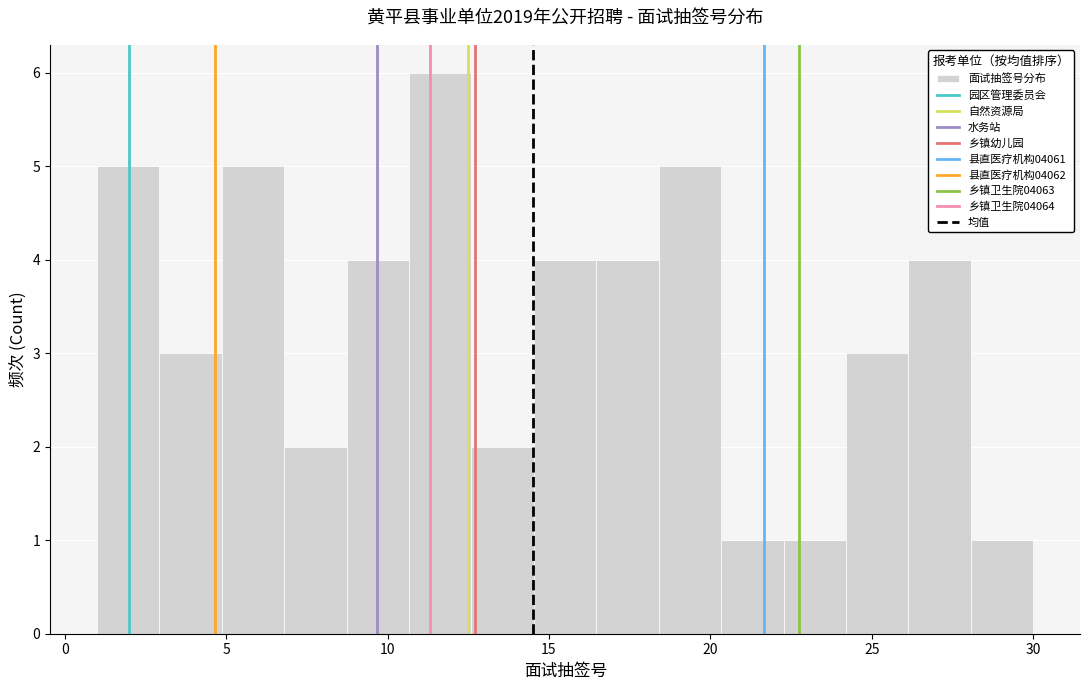

Around what value on the x-axis is the tallest bar? Give the approximate position of its centre, as read against the axis.

11.5